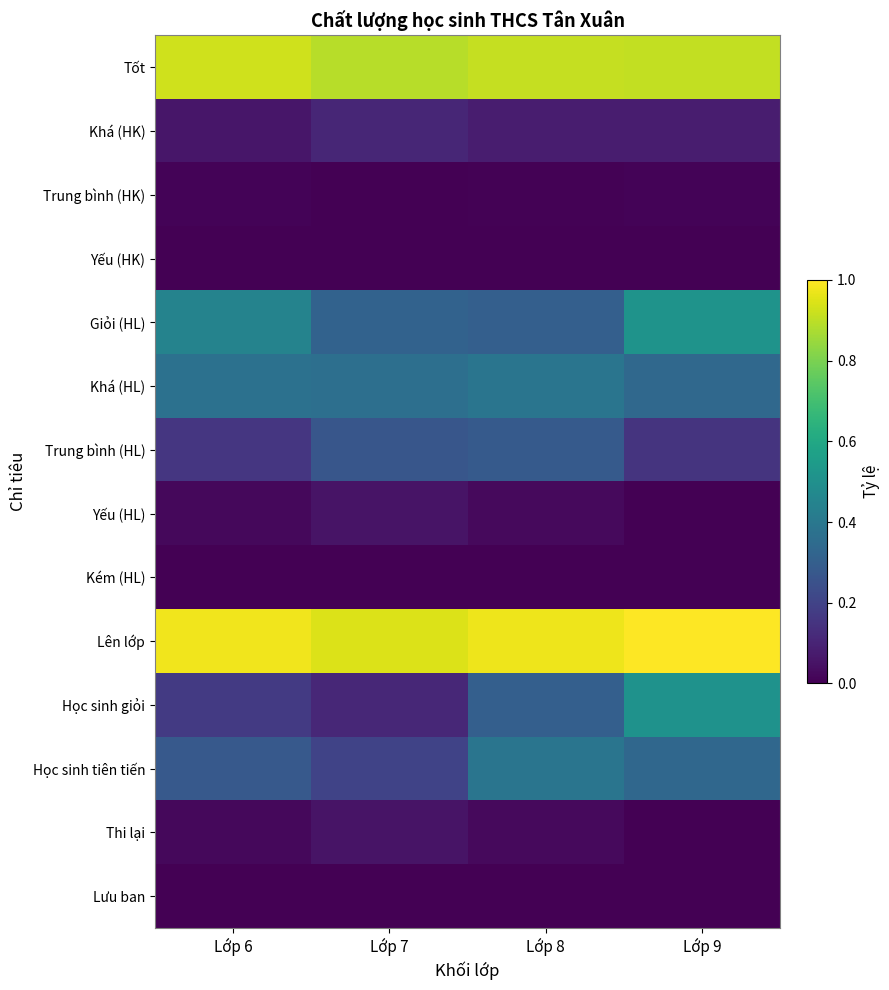

How many distinct data groups are displayed?

14